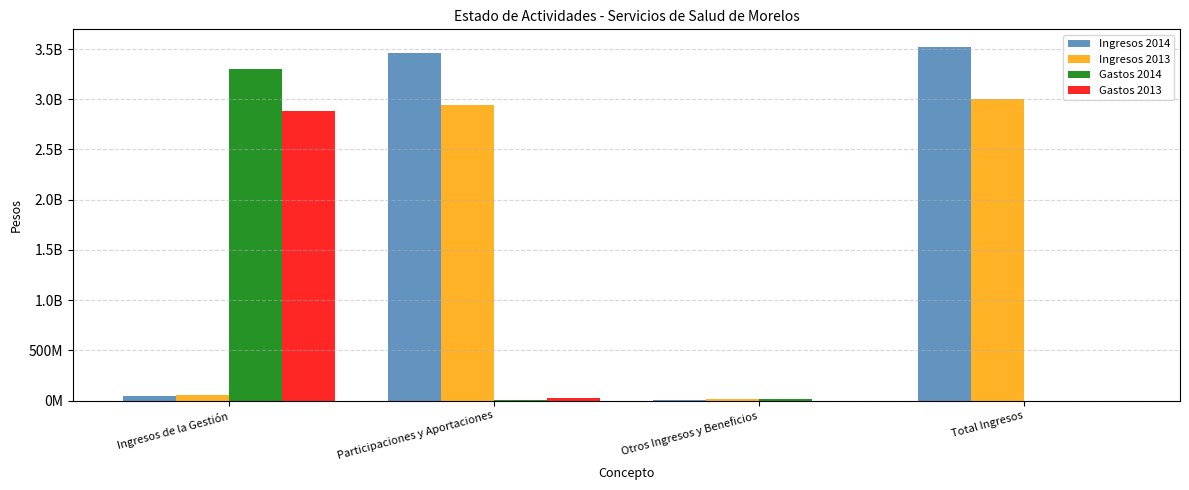

What is the sum of all Gastos 2014 values?

3330174996